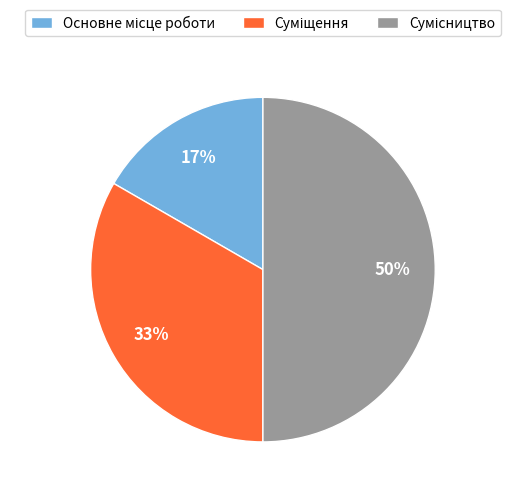

To the nearest percent, what is the difference between the largest and smallest slice percentages?

33%